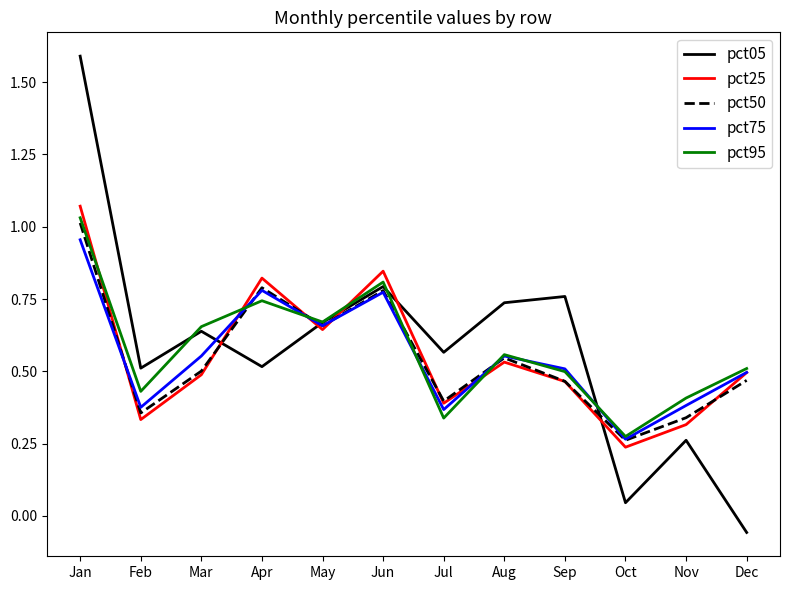

In pct75, how many points are higher than both neighbors (excluding endpoints)?

3